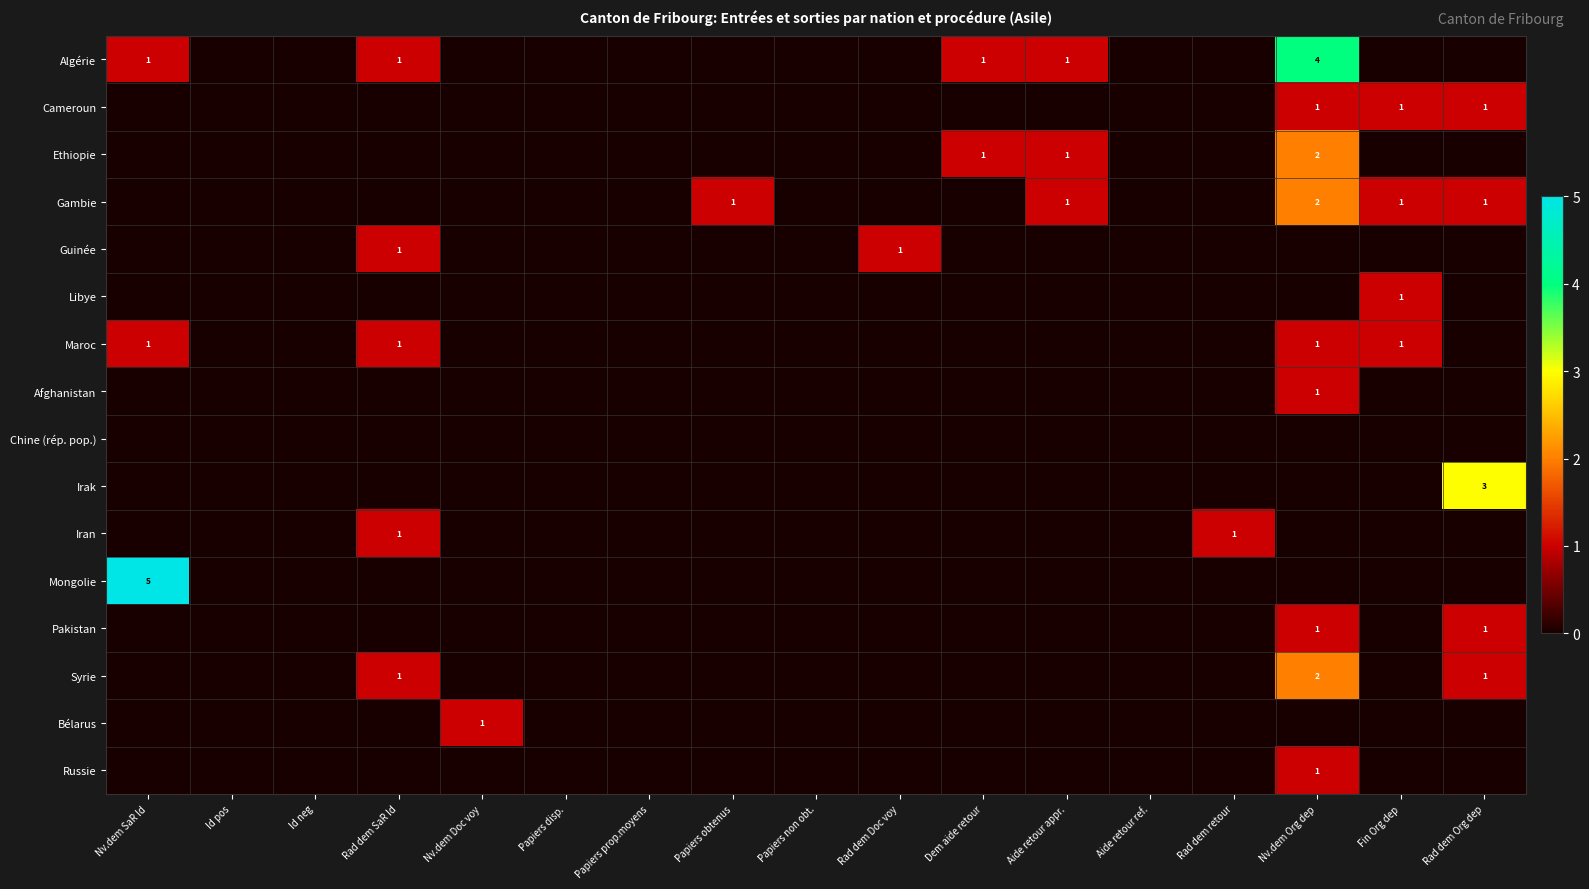

The value of Ethiopie at Aide retour appr. is 1. True or false?

True